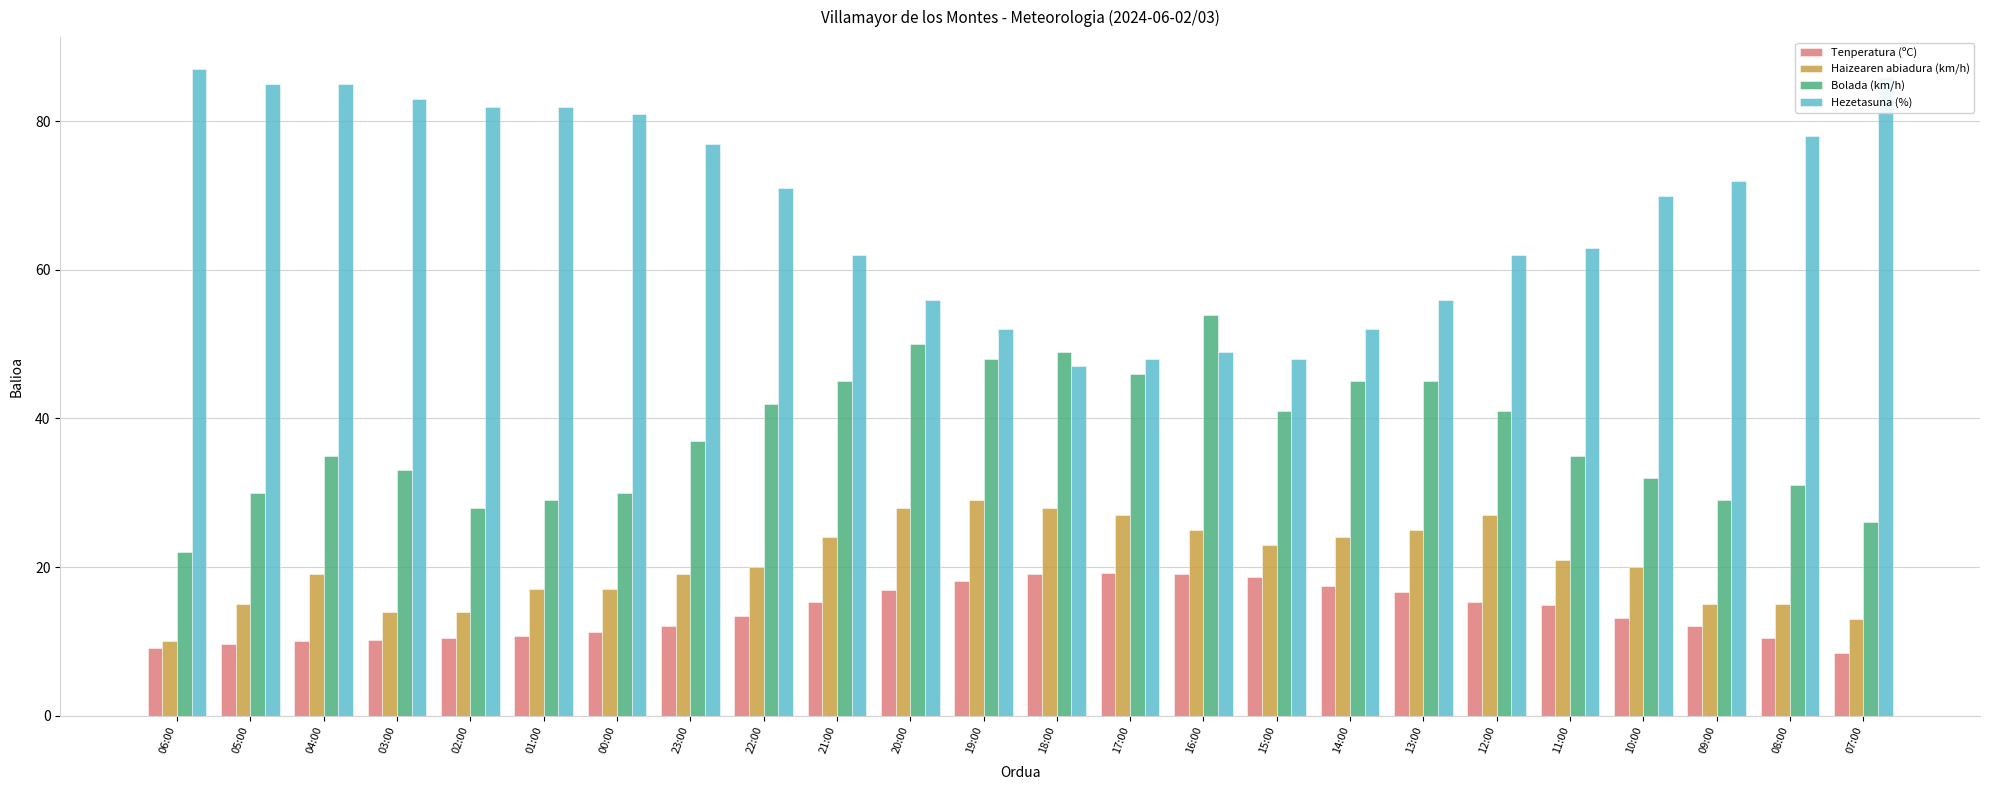

Which series has the largest total across all categories?

Hezetasuna (%)